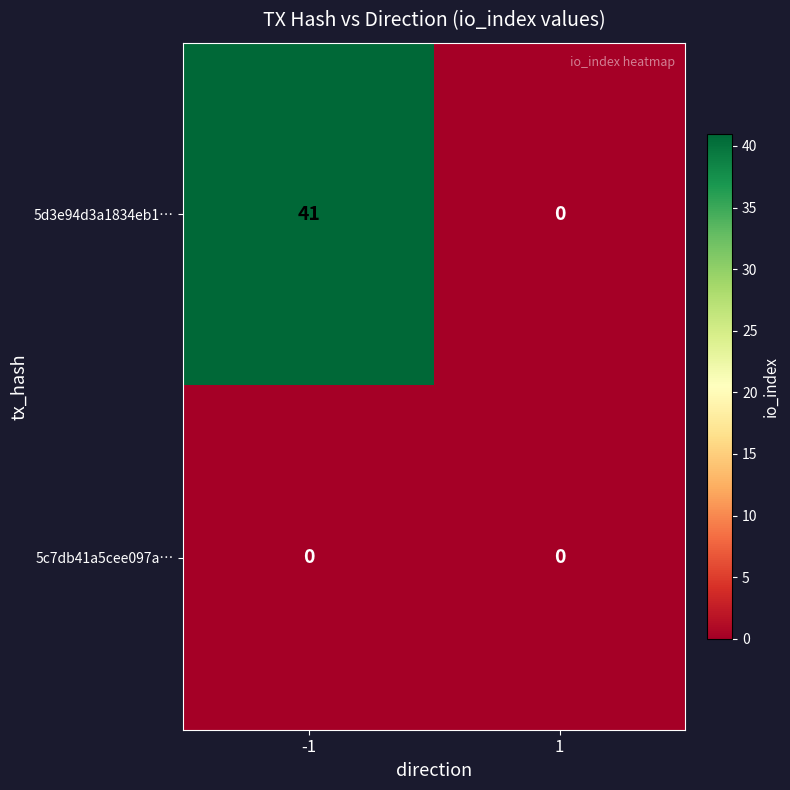

At how many categories does at least one series exceed 5?

1